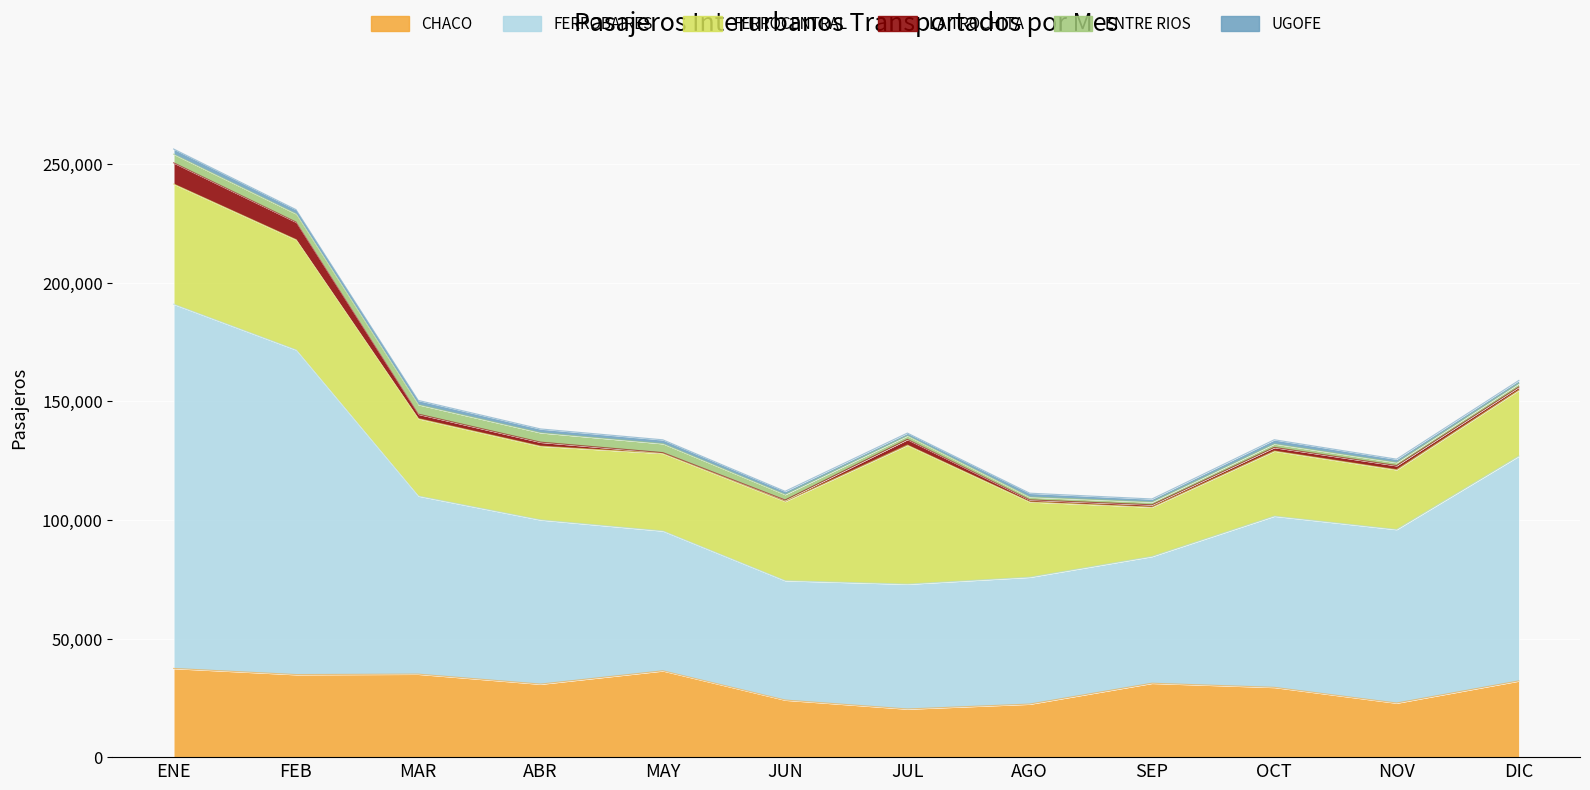

At which label is CHACO closest to 28842?

OCT